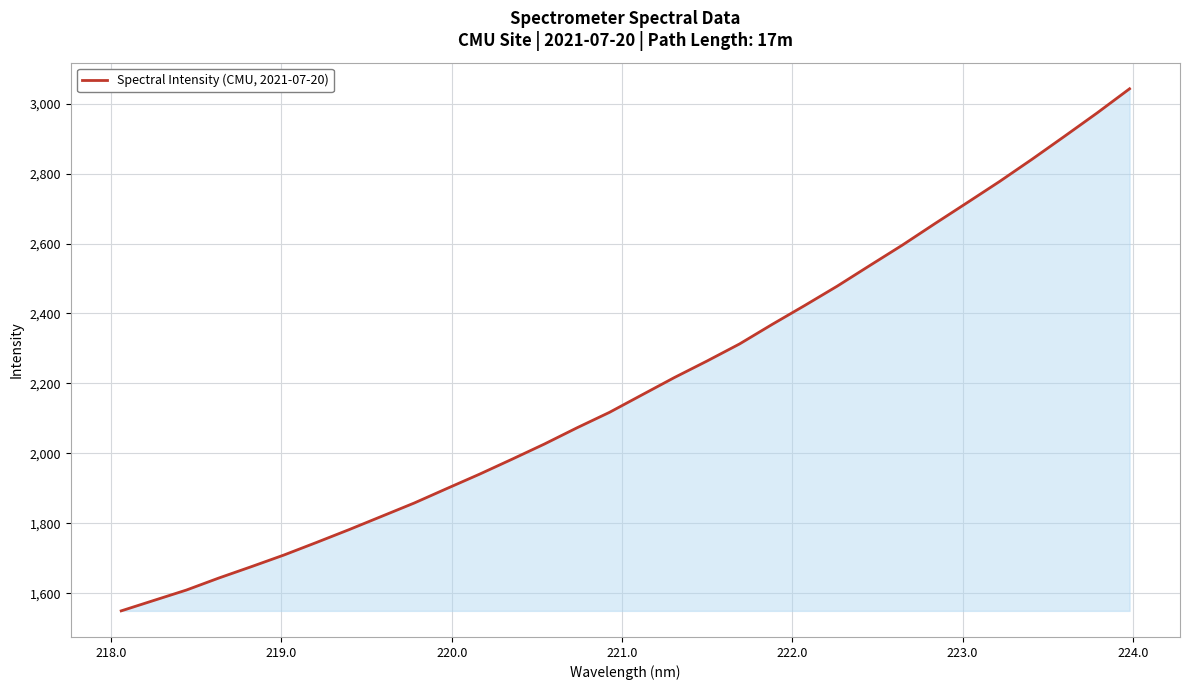

What is the smallest value displayed?

1550.1